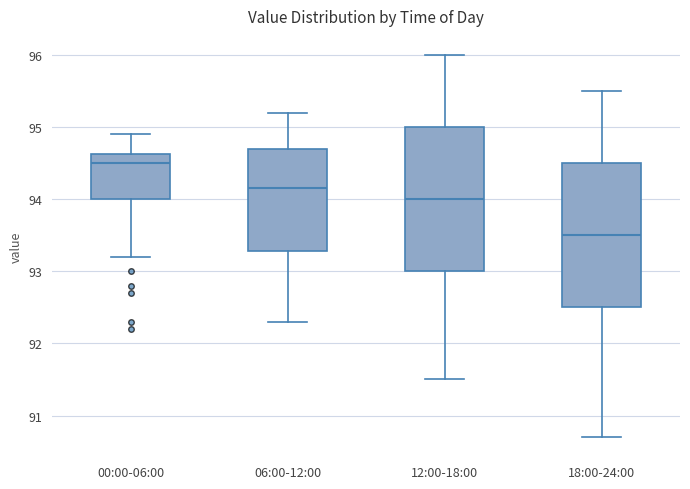

Reading left to right, transcribe this box plot: for each box, give where its median line is, the range the box spans, and where its two whiskers end, as read against the y-axis. The values are not printed on the chart, so give them approximately, as read against the axis.

00:00-06:00: median 94.5, box 94.0 to 94.6, whiskers 93.2 to 94.9
06:00-12:00: median 94.2, box 93.3 to 94.7, whiskers 92.3 to 95.2
12:00-18:00: median 94.0, box 93.0 to 95.0, whiskers 91.5 to 96.0
18:00-24:00: median 93.5, box 92.5 to 94.5, whiskers 90.7 to 95.5